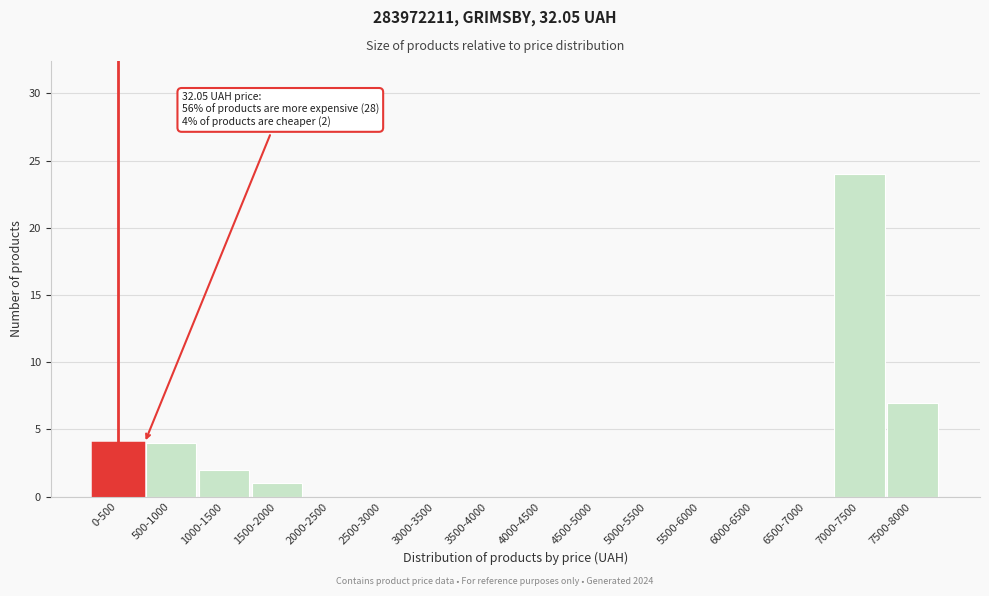

Reading left to right, extract all data points from this chart.

0-500=4	500-1000=4	1000-1500=2	1500-2000=1	2000-2500=0	2500-3000=0	3000-3500=0	3500-4000=0	4000-4500=0	4500-5000=0	5000-5500=0	5500-6000=0	6000-6500=0	6500-7000=0	7000-7500=24	7500-8000=7